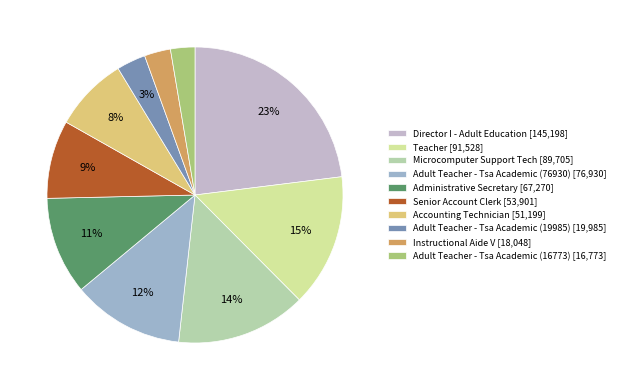

True or false: Senior Account Clerk accounts for 1% of the total.

False